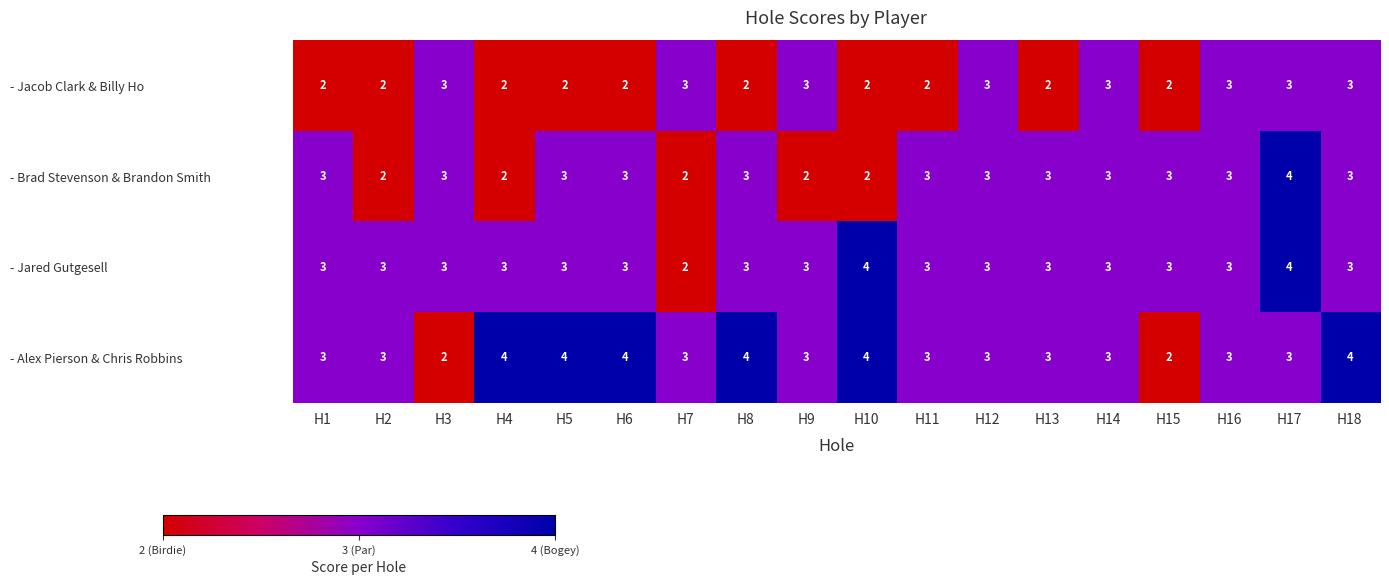

Which series has the largest total across all categories?

- Alex Pierson & Chris Robbins